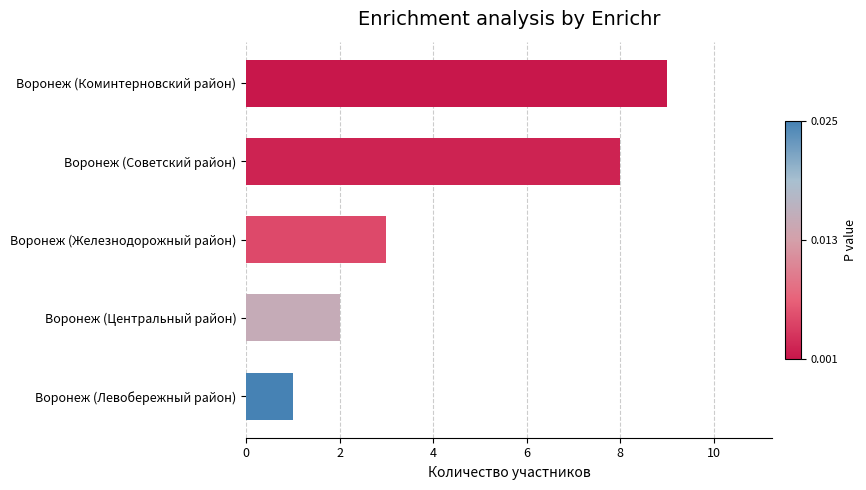

Reading top to bottom, transcribe all the data shown in this chart.

Воронеж (Коминтерновский район)=9	Воронеж (Советский район)=8	Воронеж (Железнодорожный район)=3	Воронеж (Центральный район)=2	Воронеж (Левобережный район)=1